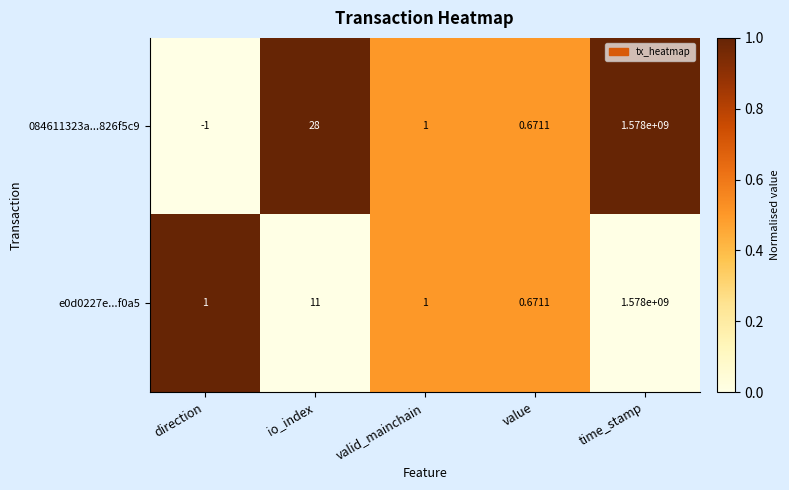

Is the value of e0d0227e...f0a5 at time_stamp greater than the value of 084611323a...826f5c9 at value?

Yes